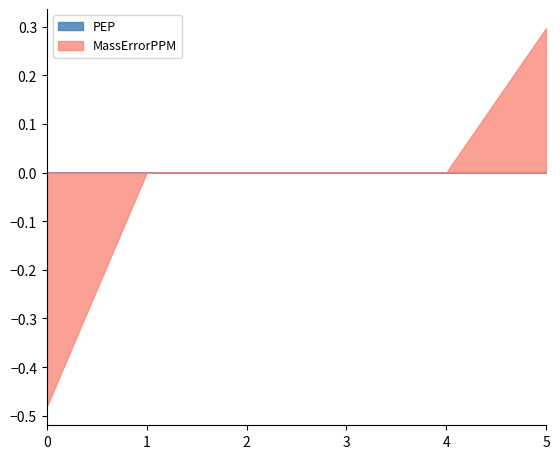

At which category is the sum across all series the highest?

5